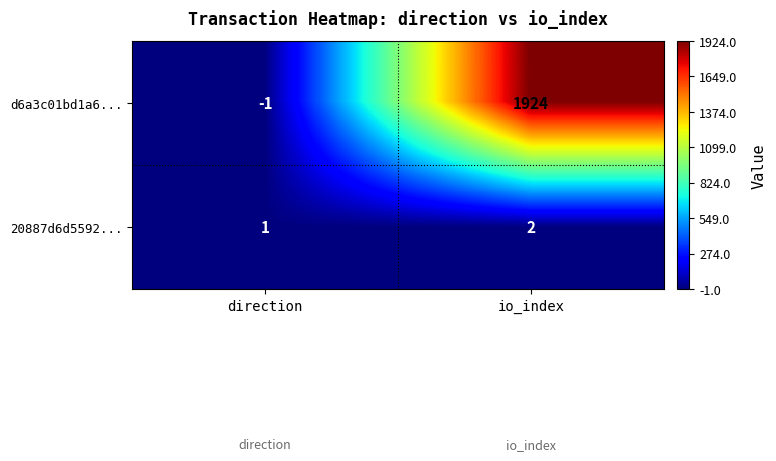

Read the d6a3c01bd1a6... value at io_index, to the nearest 50.

1900